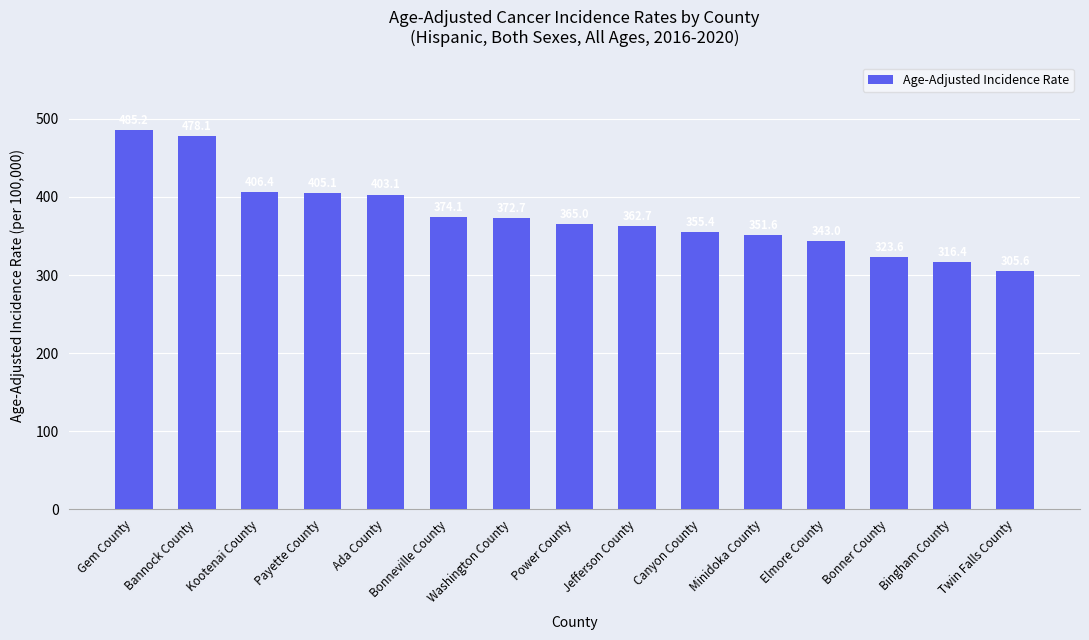

What is the label of the 6th bar from the left?

Bonneville County